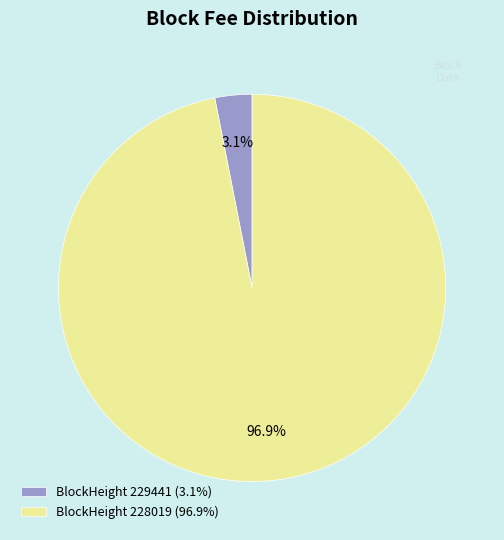

How much of the chart is everything except BlockHeight 228019 (96.9%)?

3.1%